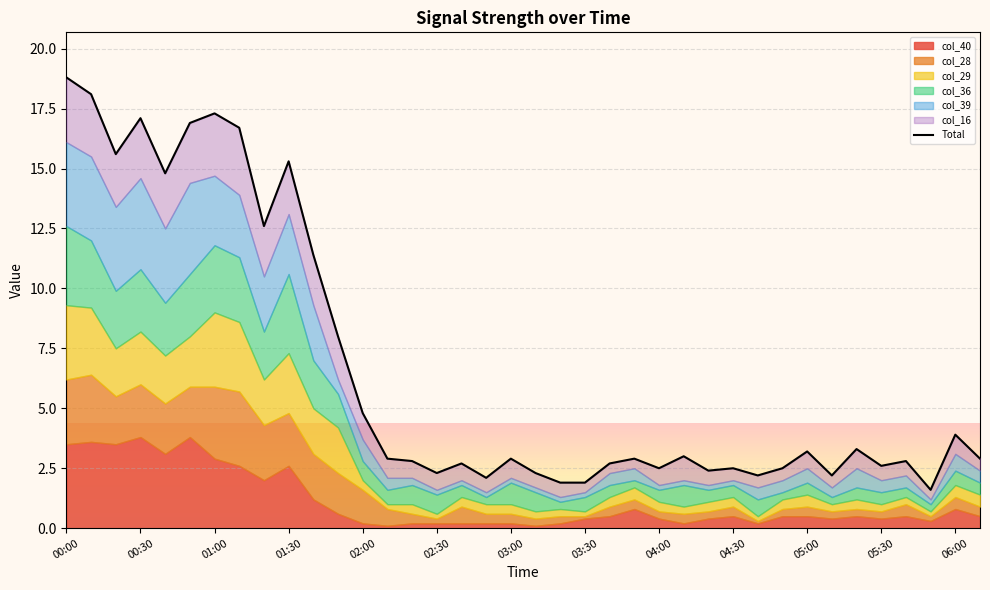

What is the maximum value shown in the chart?

18.8